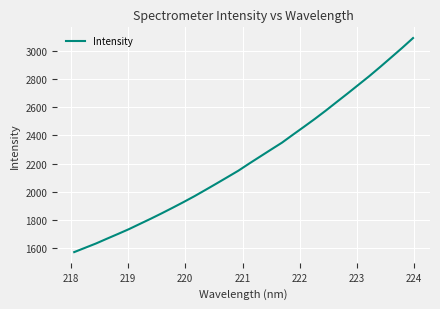

What is the difference between the maximum and minimum values?

1524.9